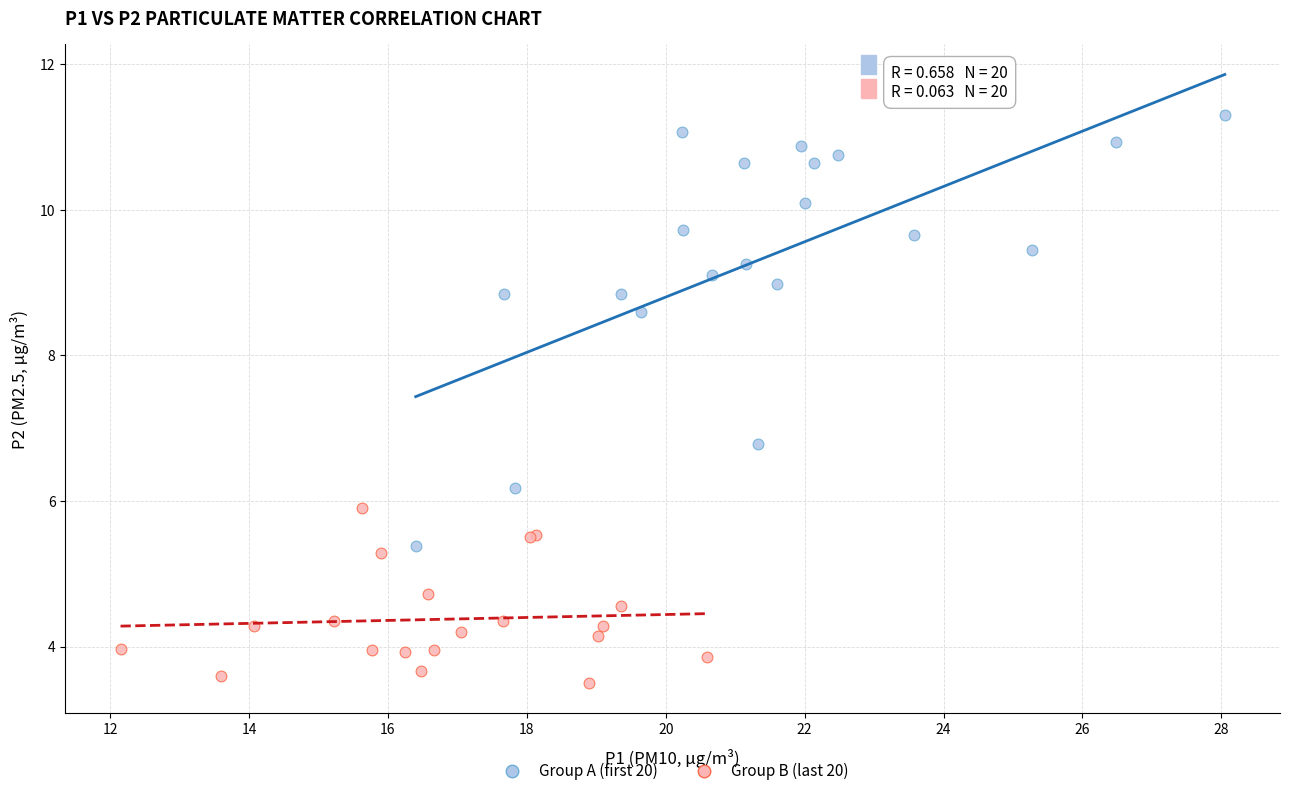

What are all the series names shown in the legend?

Group A (first 20), Group B (last 20)